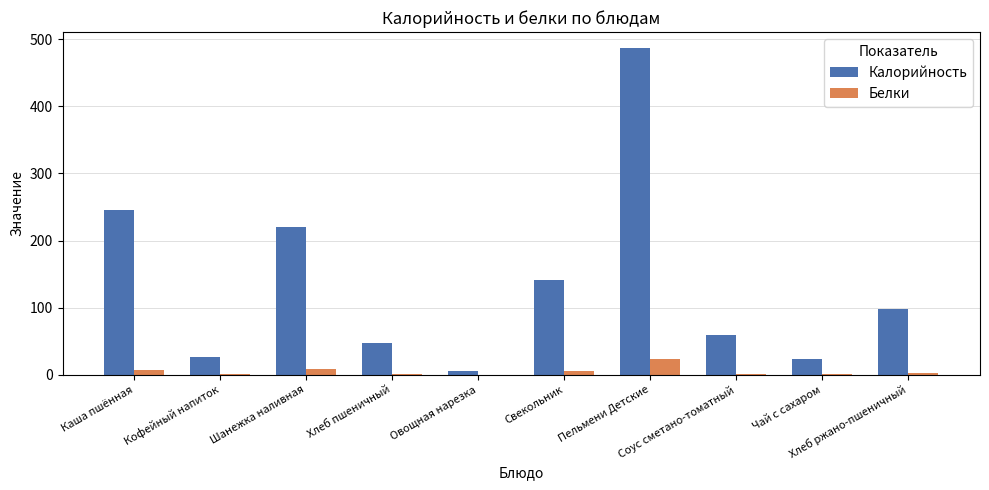

Which series has the largest range (max minus min)?

Калорийность